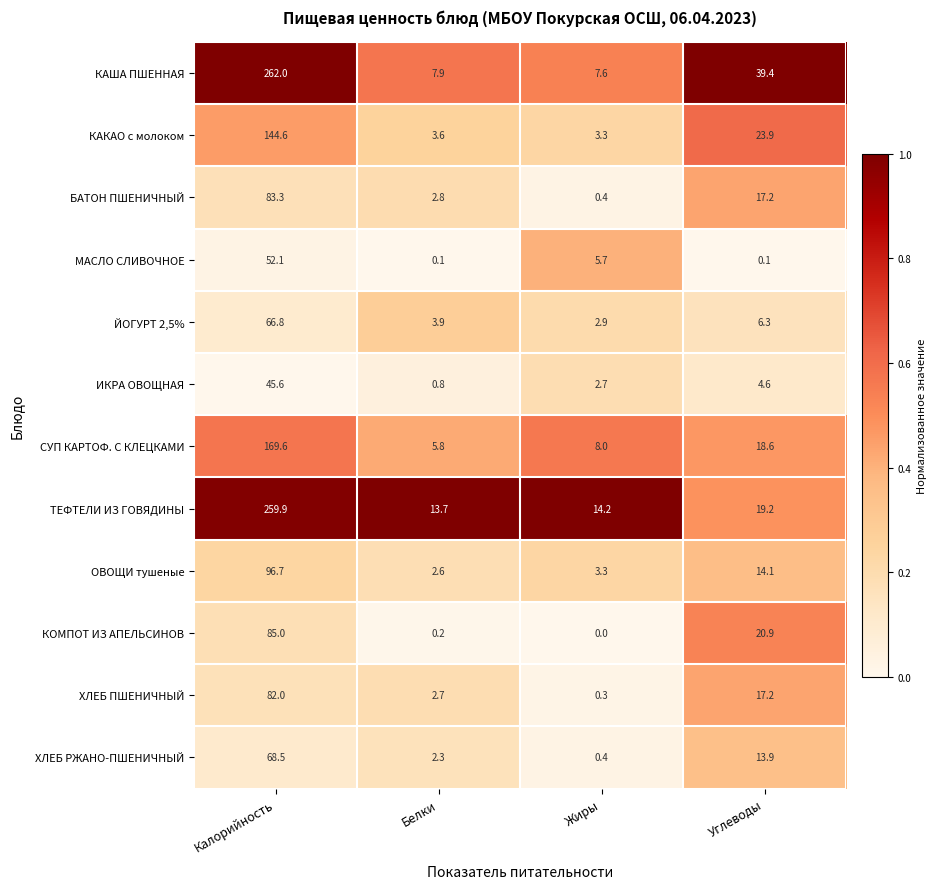

What is the sum of the ТЕФТЕЛИ ИЗ ГОВЯДИНЫ values at Белки and Калорийность?

273.6